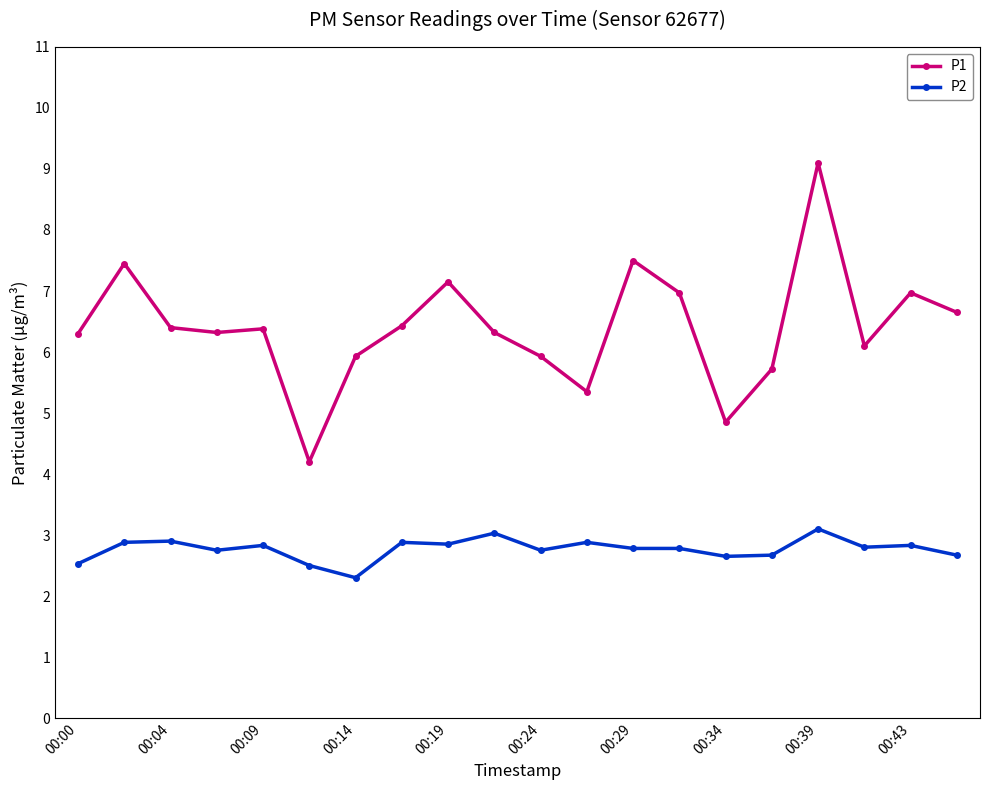

Which series has the widest spread of values?

P1